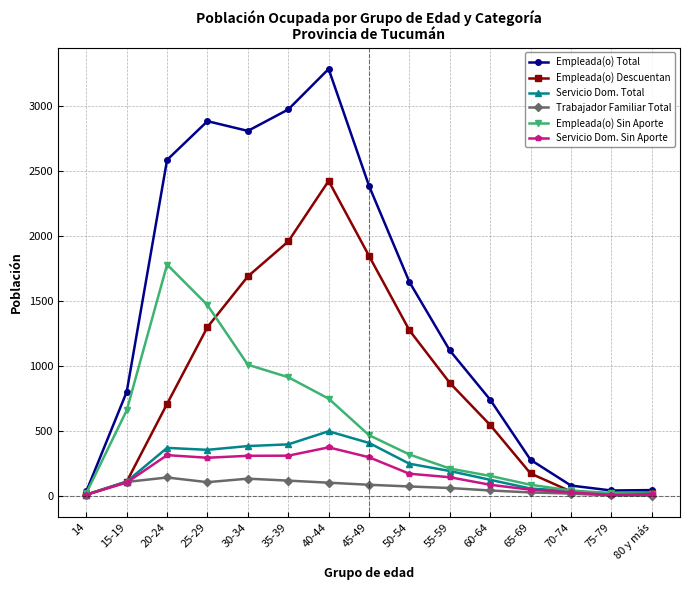

The value of Empleada(o) Total at 80 y más is 45. True or false?

True